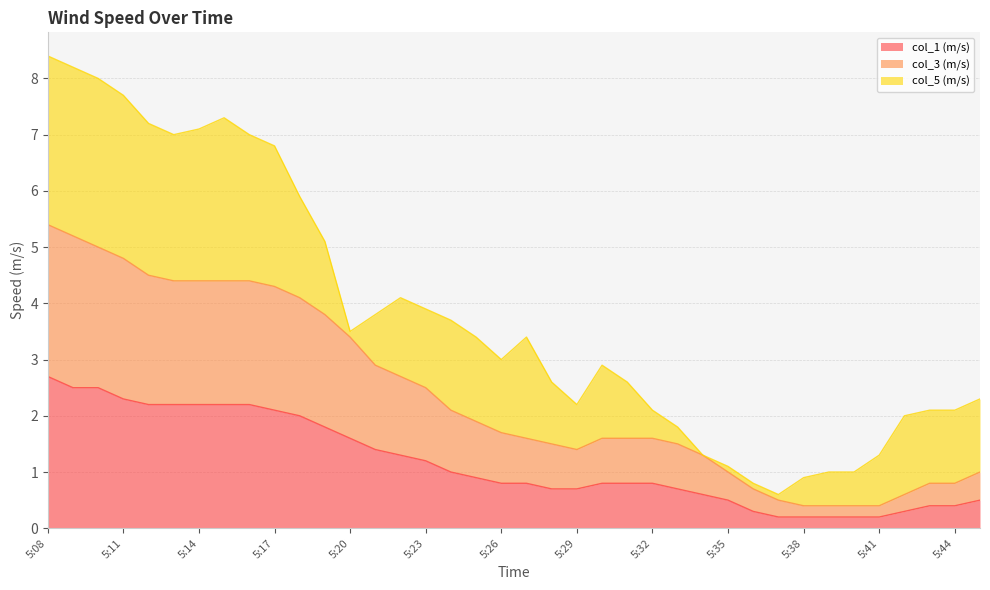

How many values in the col_3 (m/s) series exceed 1?

27